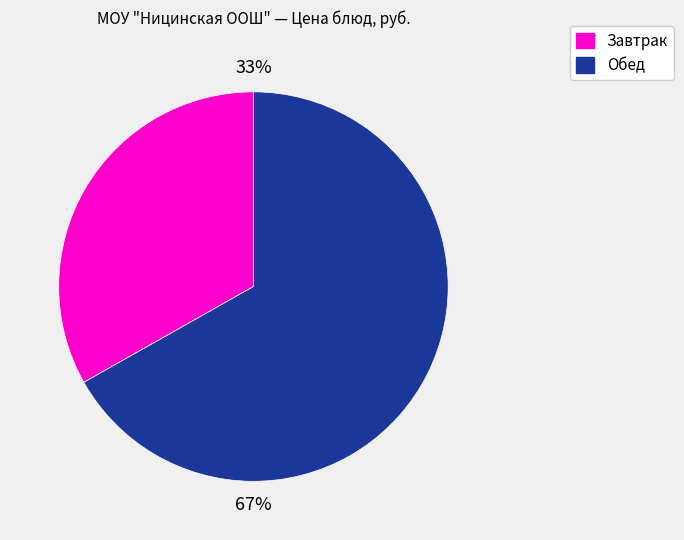

To the nearest percent, what is the difference between the largest and smallest slice percentages?

34%